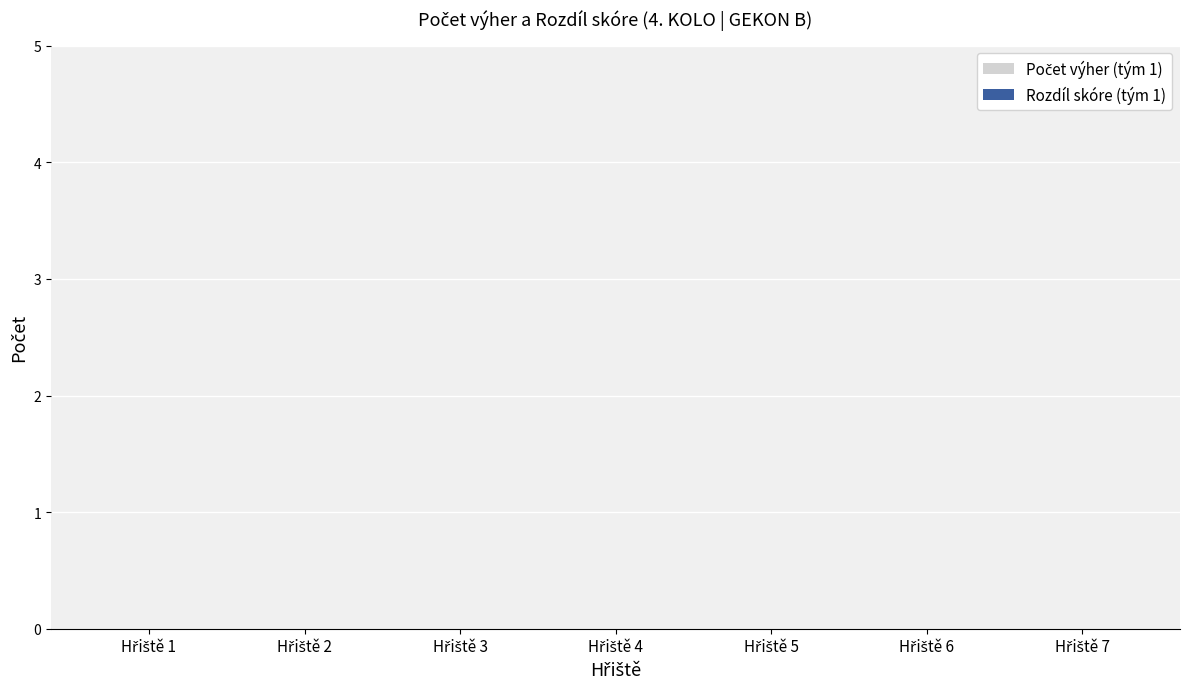

How many data points does each series have?

7